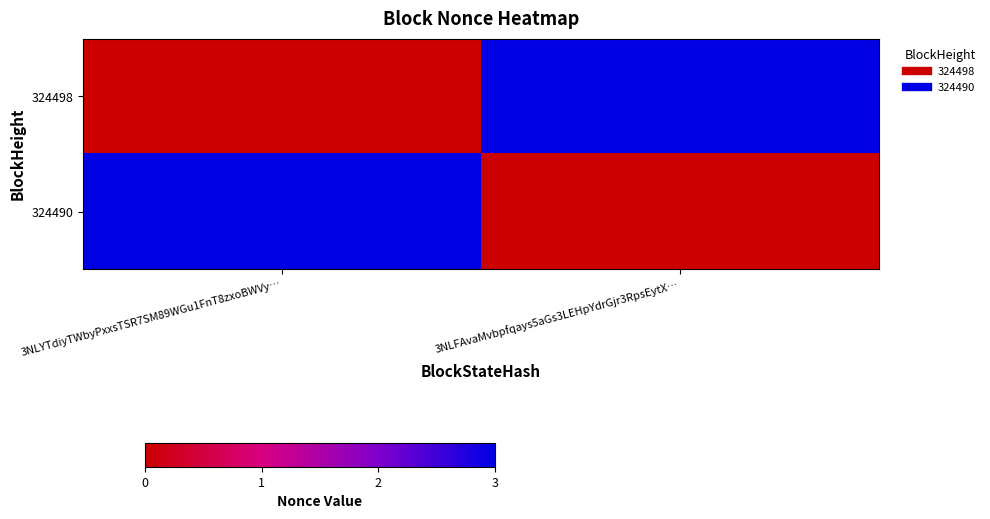

At which category is the sum across all series the highest?

3NLYTdiyTWbyPxxsTSR7SM89WGu1FnT8zxoBWVy…